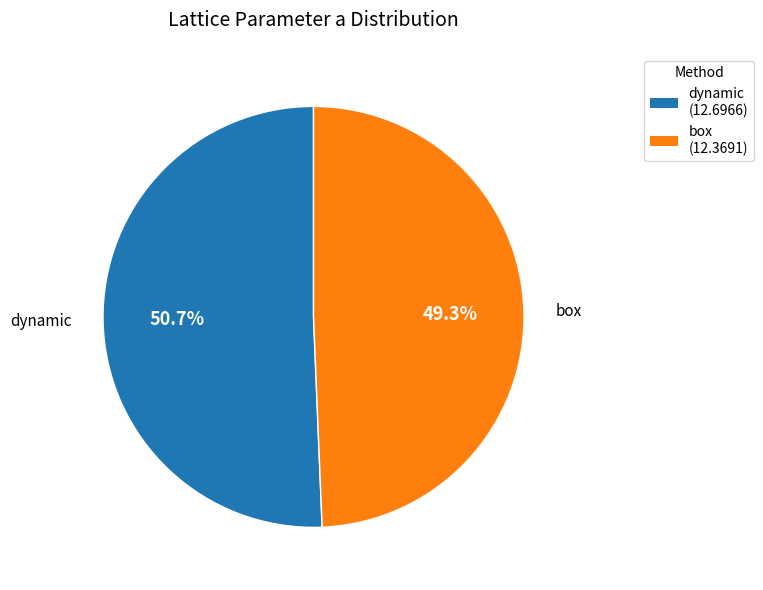

What is the total percentage of dynamic (12.6966) and box (12.3691)?

100.0%